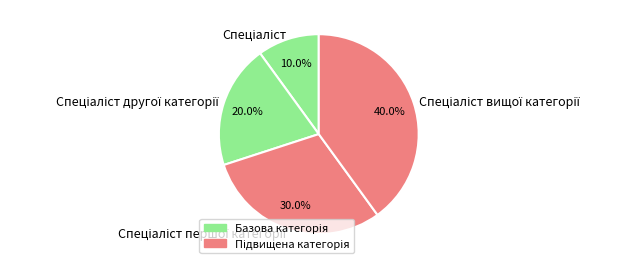

Is there a majority slice in this chart?

No